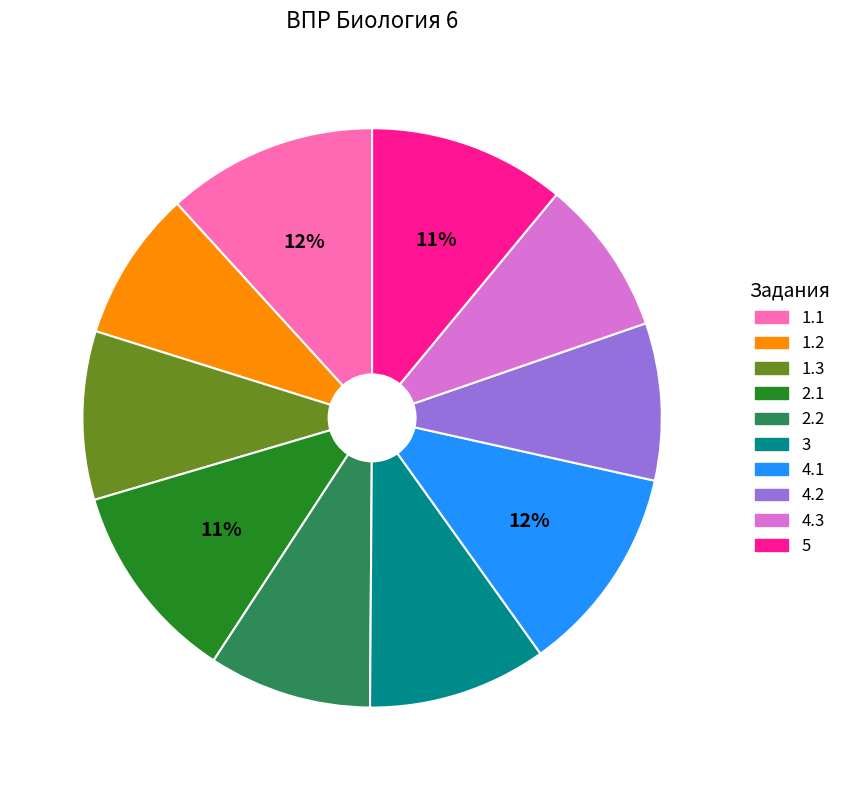

How many slices are in this pie chart?

10